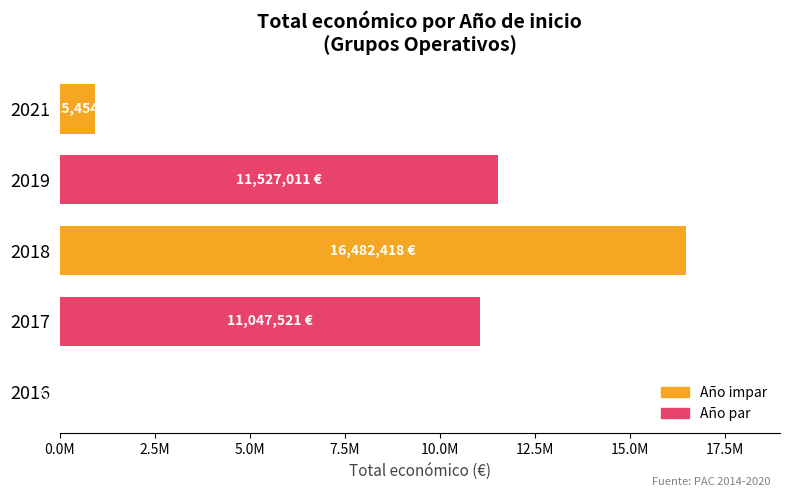

What is the difference between the maximum and minimum values?

16476718